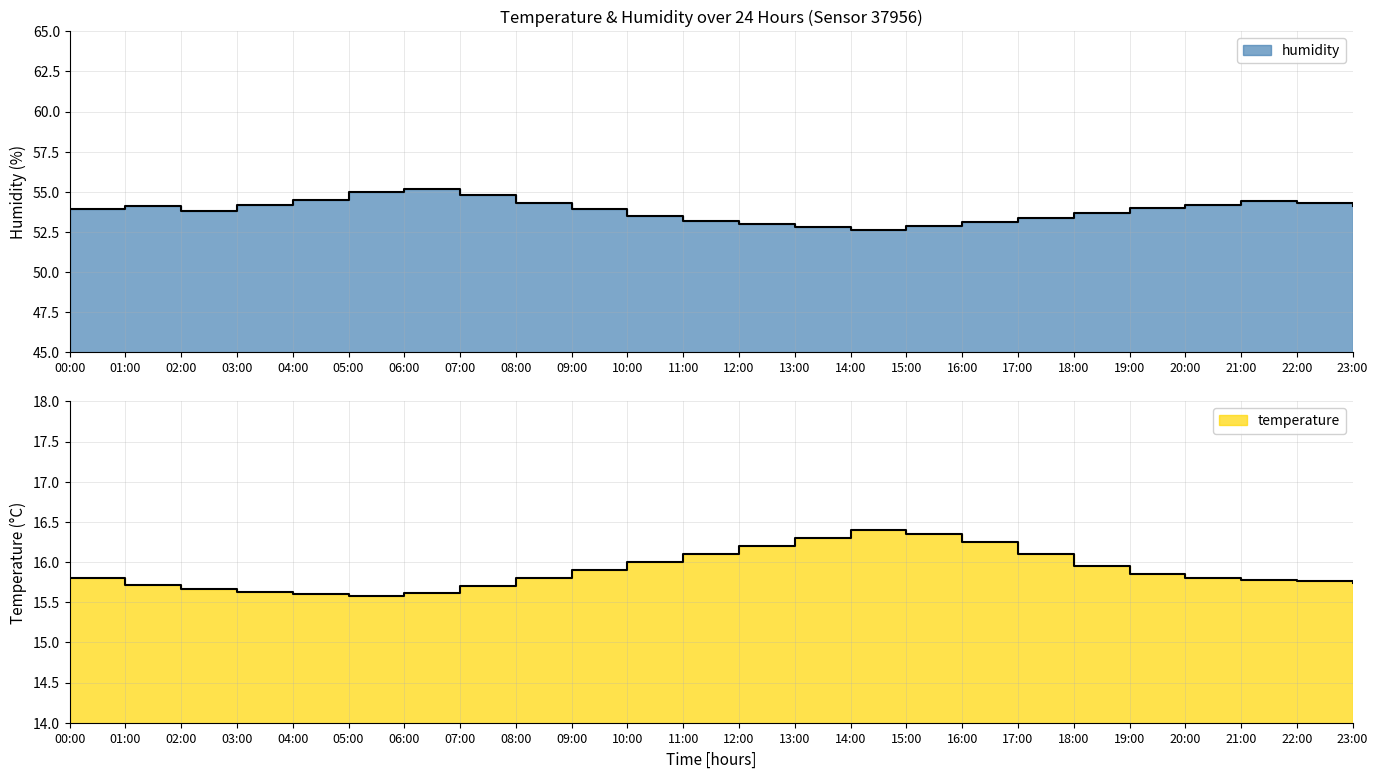

What is the difference between the temperature values at 07:00 and 16:00?

0.6